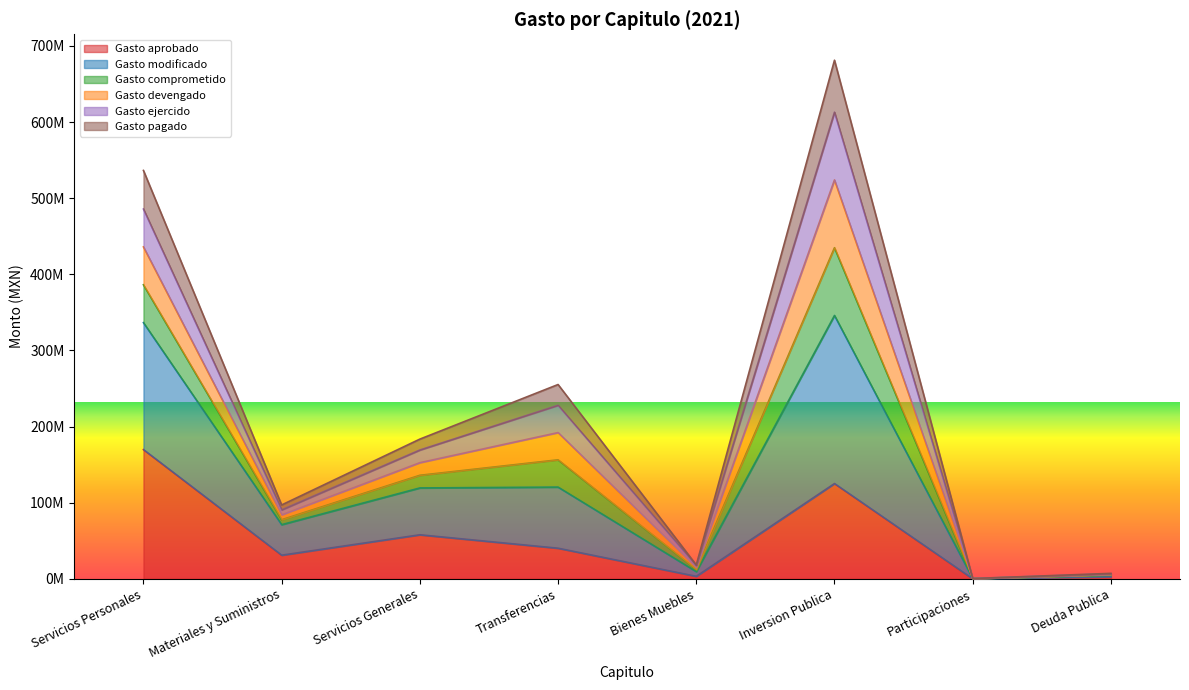

Read the Gasto modificado value at Deuda Publica.

6607522.9